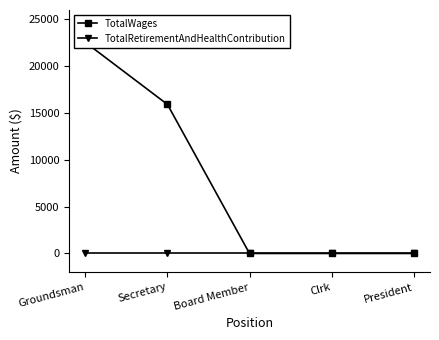

How many lines are shown in the chart?

2